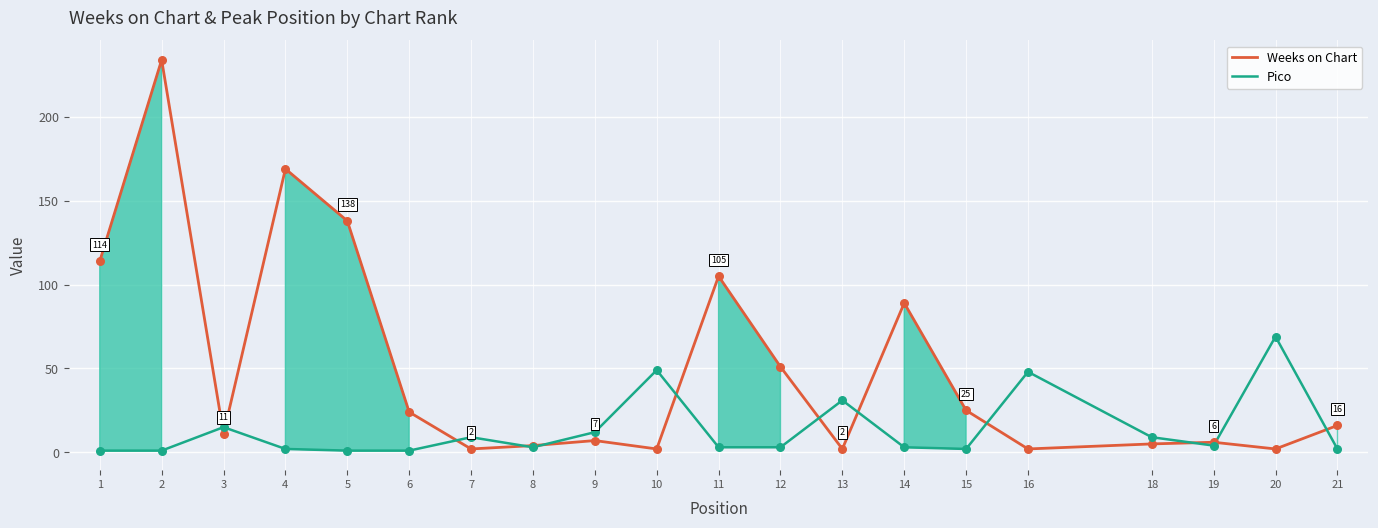

Which series has the largest total across all categories?

Weeks on Chart